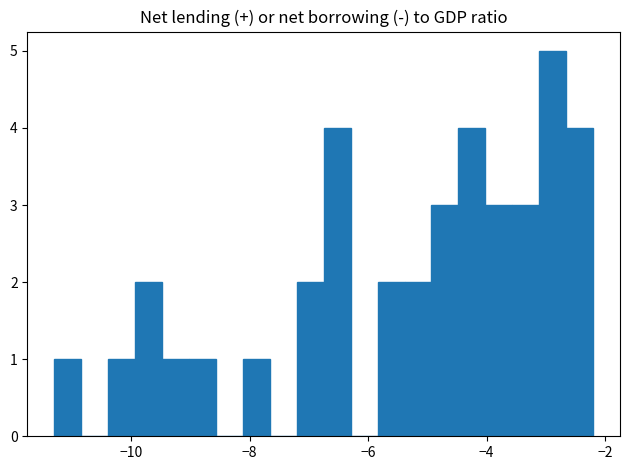

Read against the x-axis, roughly where is the centre of the tallest bar?

-2.8